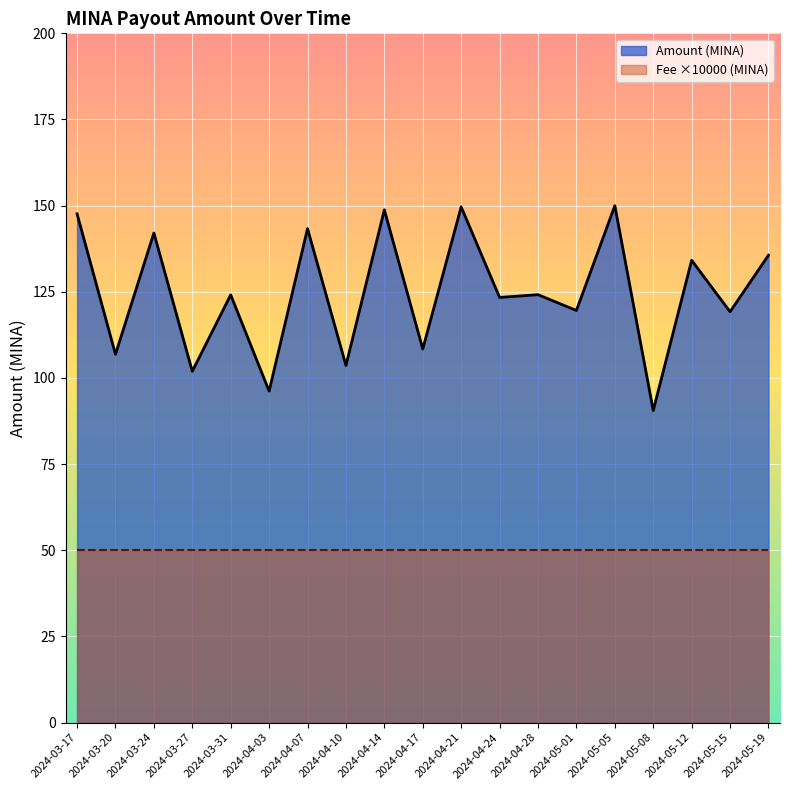

True or false: Fee (×10000) and Amount intersect in this chart.

False